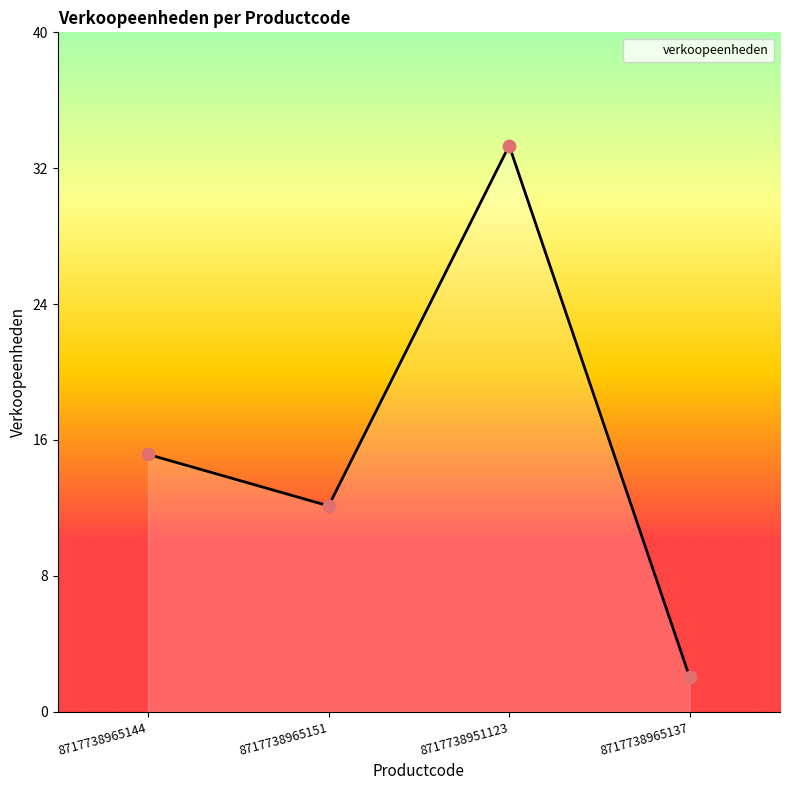

Which has a higher value, 8717738965137 or 8717738951123?

8717738951123